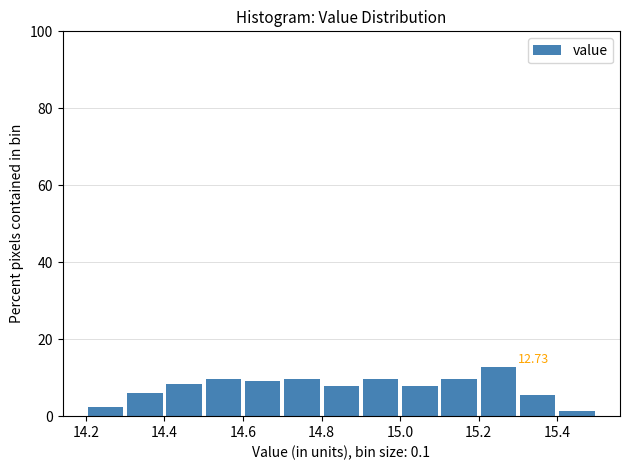

Which range on the x-axis has the tallest bar?

15.2 to 15.3